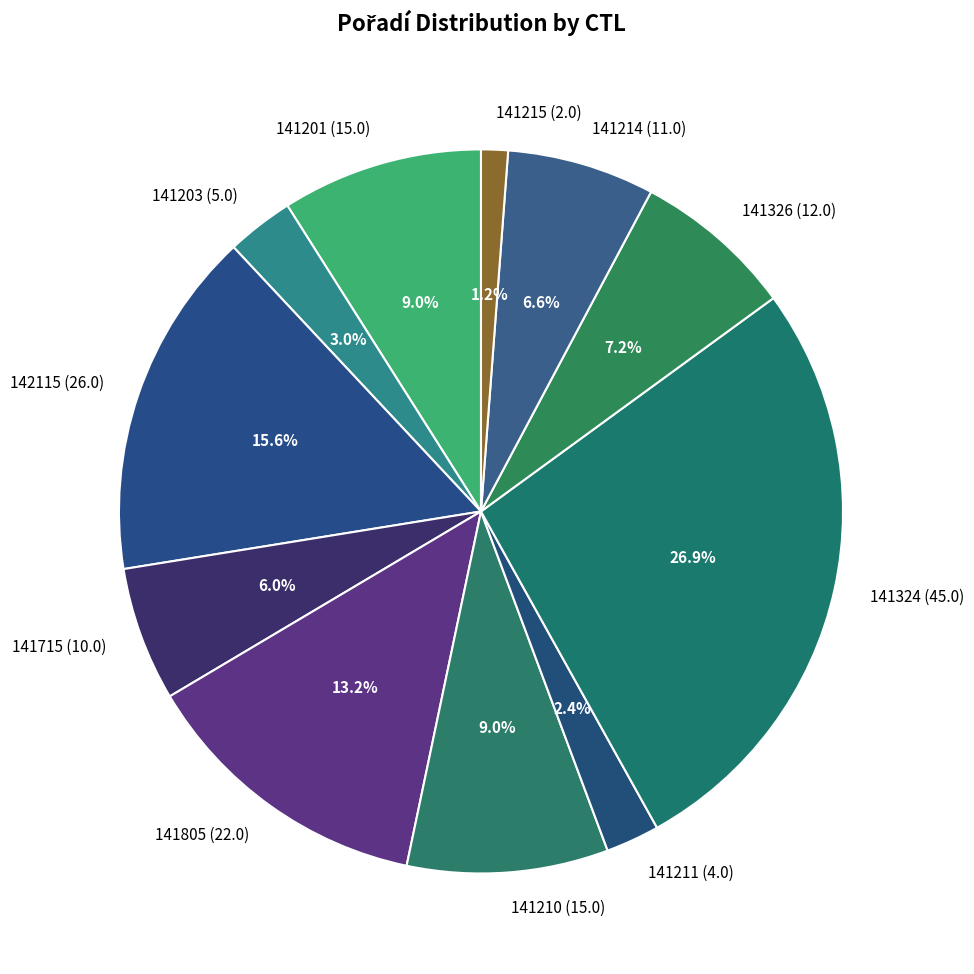

To the nearest percent, what is the average slice percentage?

9%